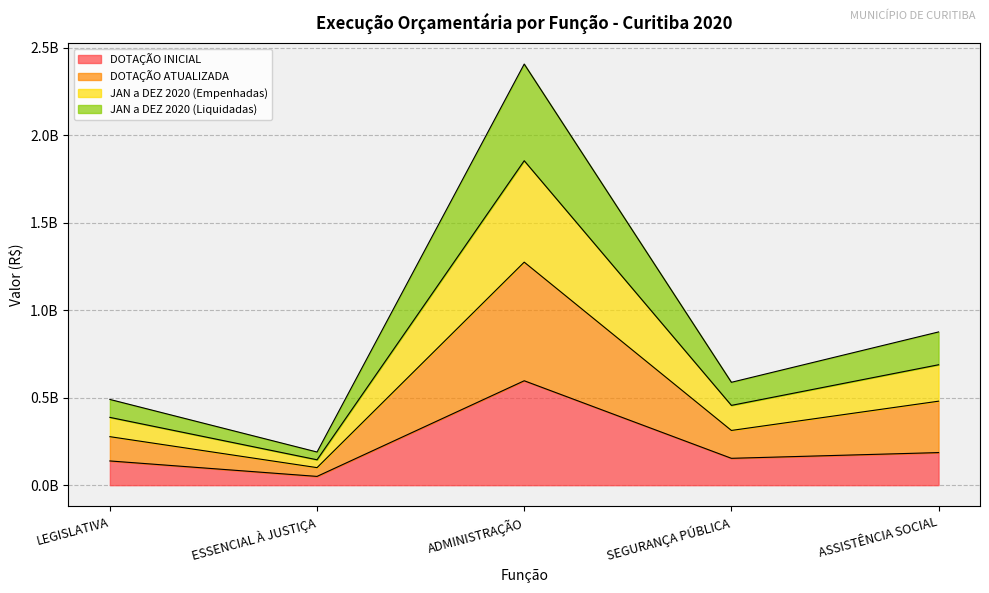

Which category has the highest value in the JAN a DEZ 2020 (Empenhadas) series?

ADMINISTRAÇÃO